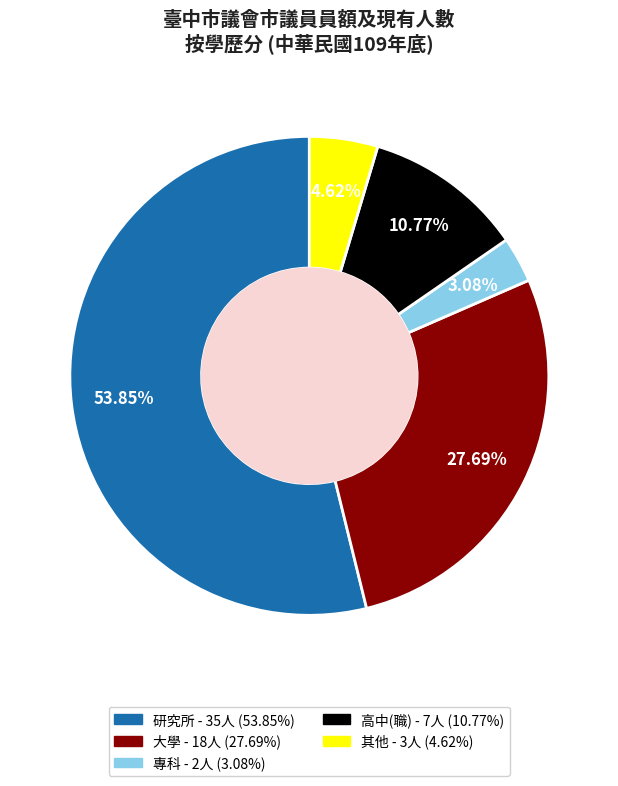

To the nearest percent, what percentage of the pie is 研究所?

54%